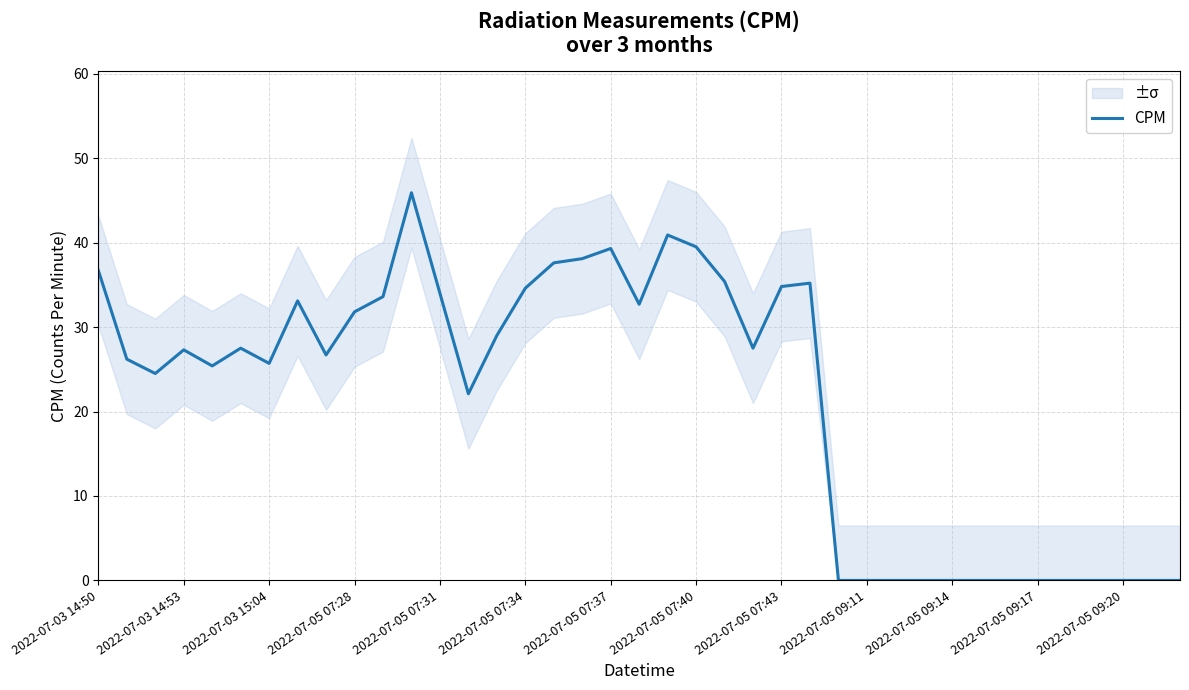

How many points are higher than both their immediate neighbors (excluding endpoints)?

7